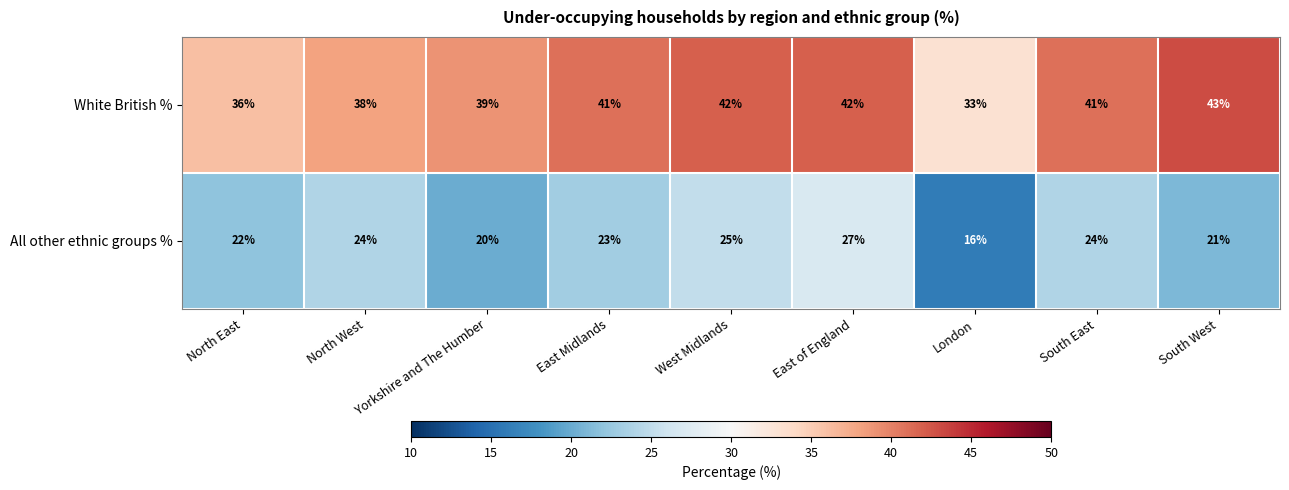

What is the average value of the All other ethnic groups % series?

22